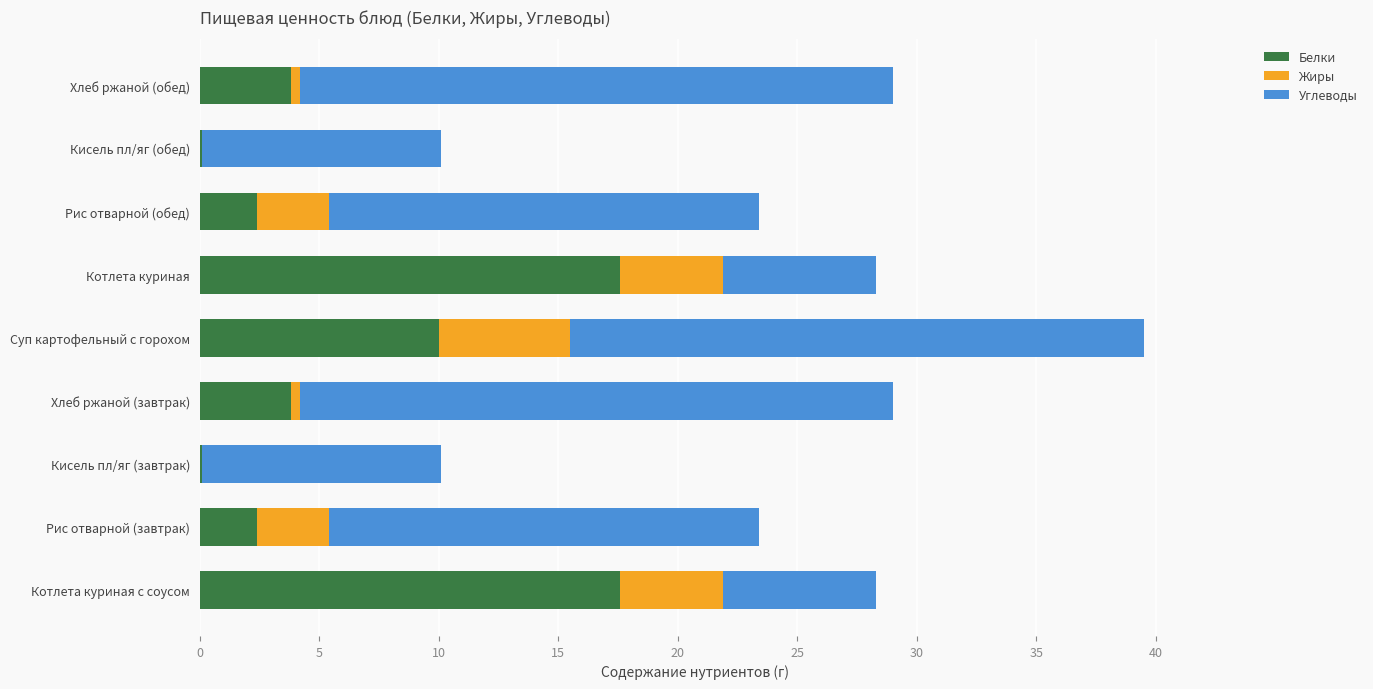

What is the total value across all series at Рис отварной (обед)?

23.4